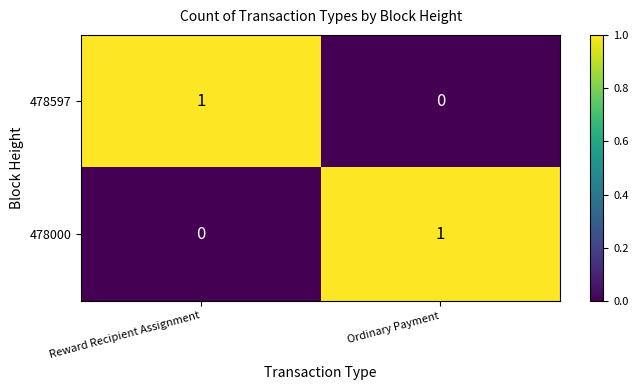

At Ordinary Payment, list the series in order from smallest to largest.

478597, 478000